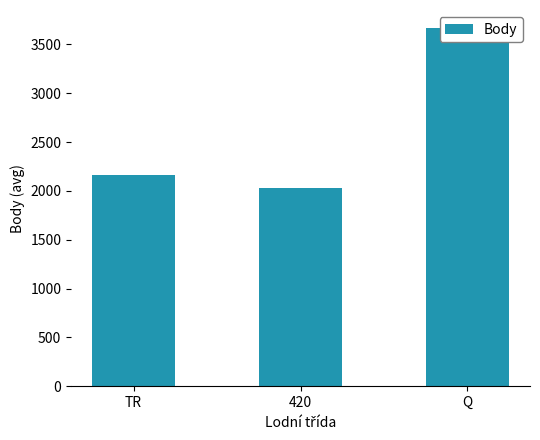

List the labels in order of value, smallest first.

420, TR, Q